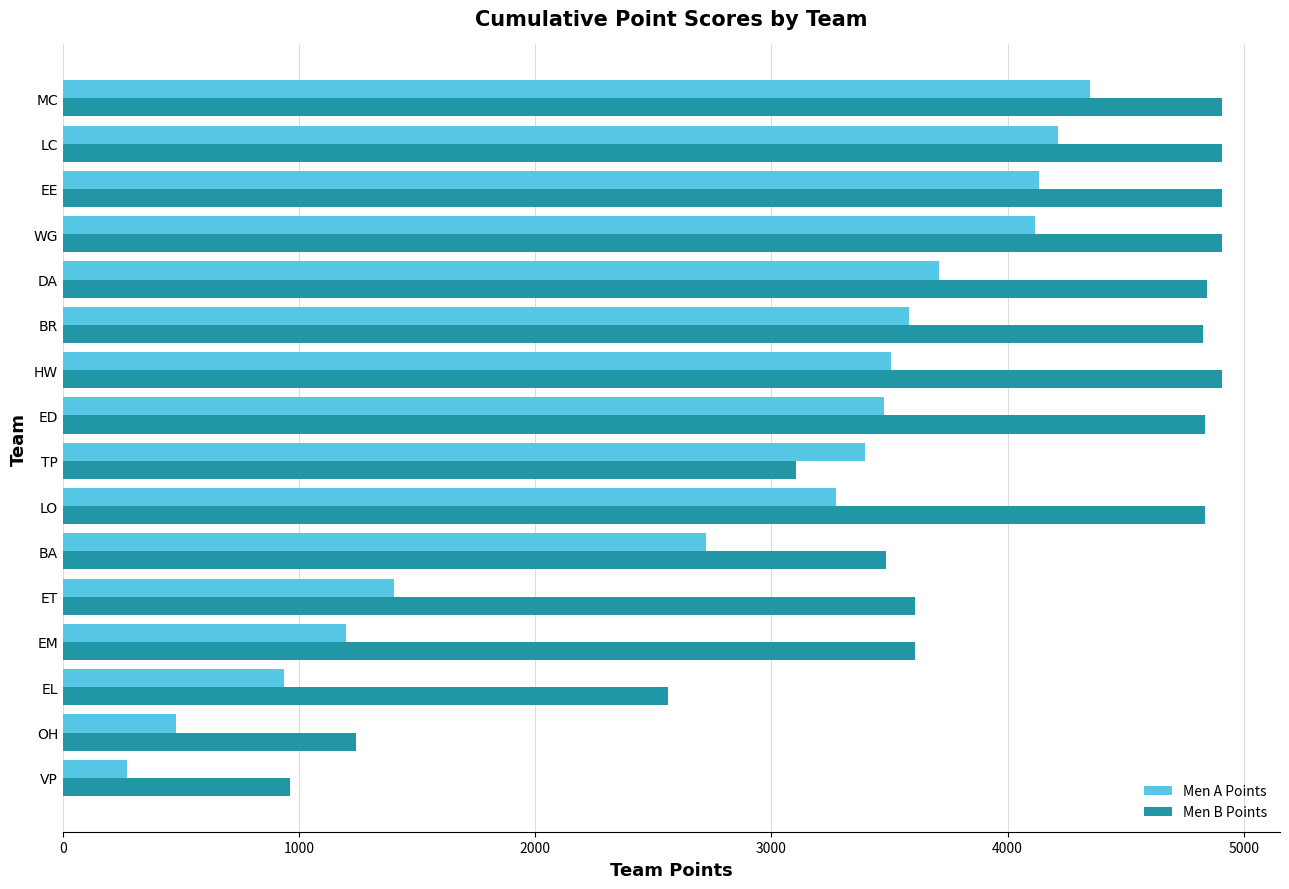

What is the greatest value displayed?

4908